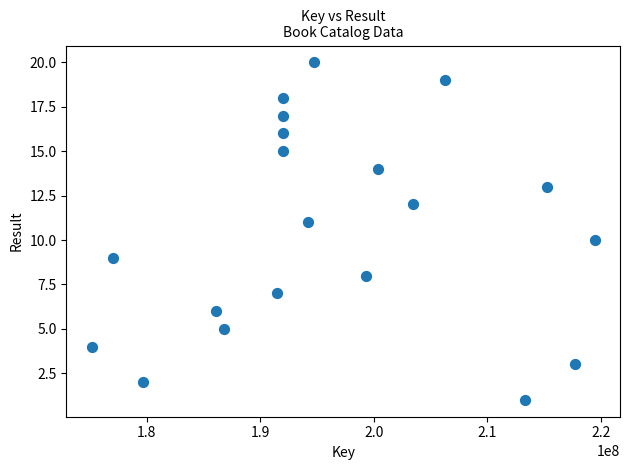

What is the range of X values (max minus min)?

44329644